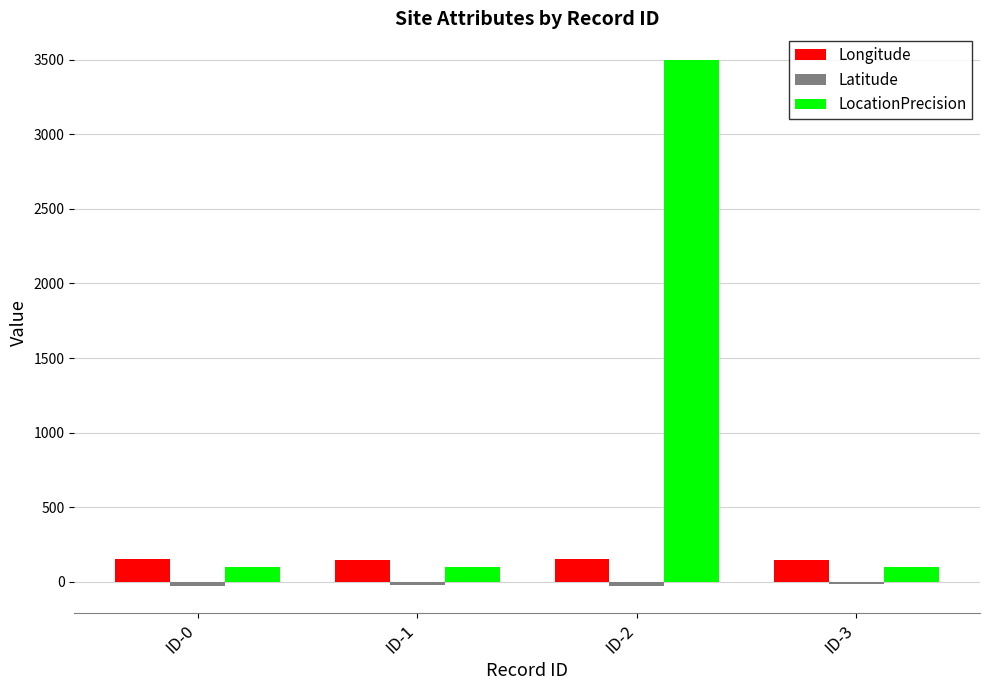

Which series has the largest total across all categories?

LocationPrecision